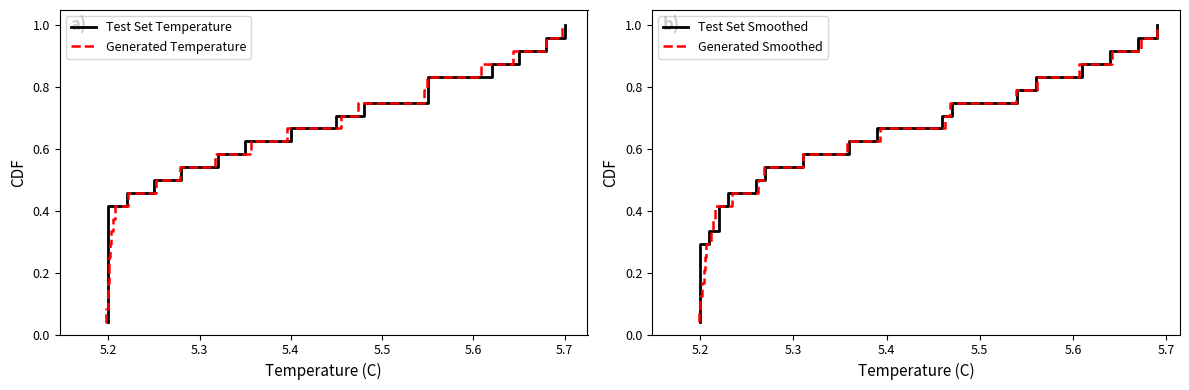

At how many categories does at least one series exceed 0?

24